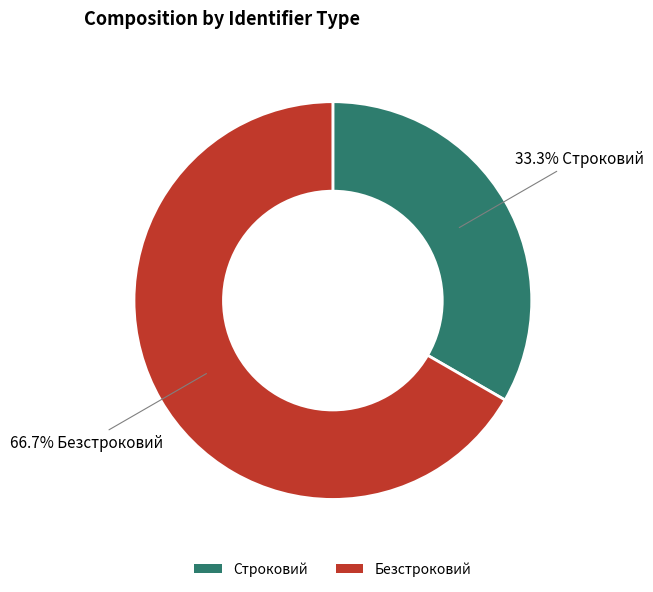

True or false: Безстроковий accounts for 67% of the total.

True